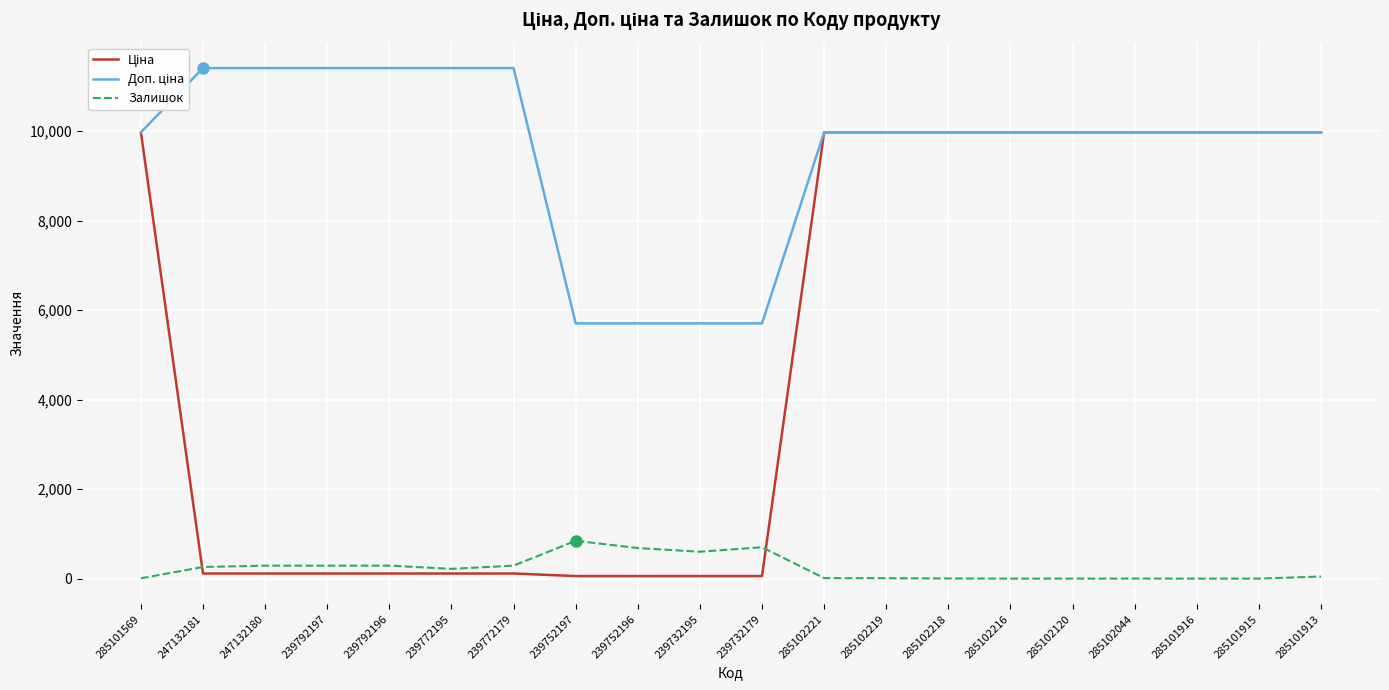

What is the greatest value displayed?

11410.0